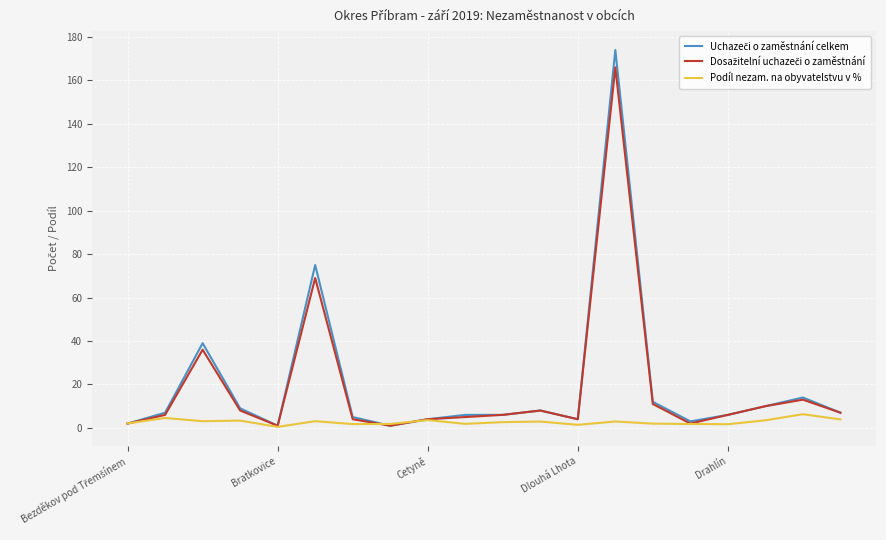

What is the maximum value shown in the chart?

174.0